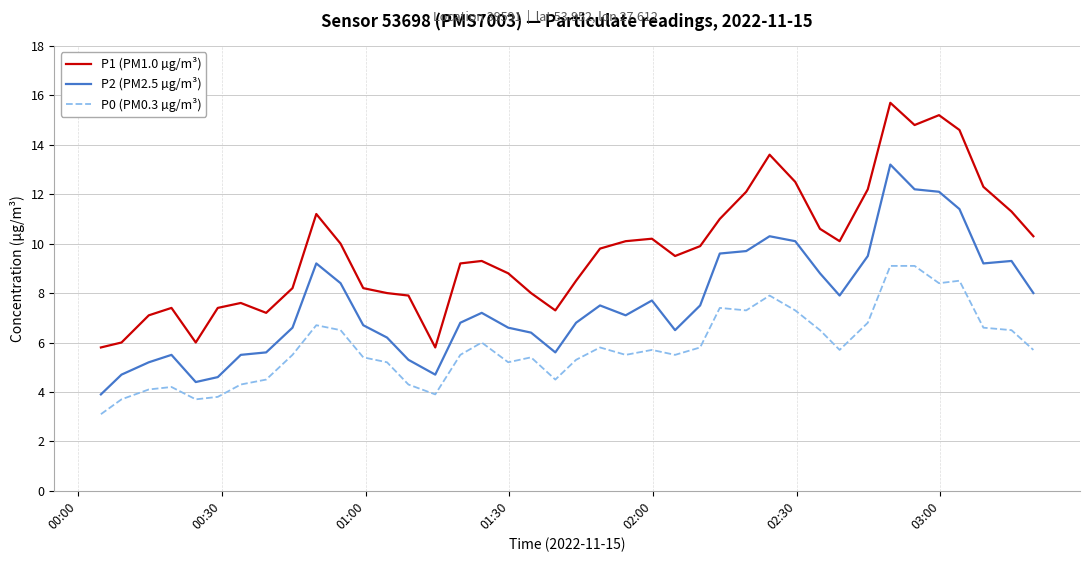

True or false: P0 (PM0.3 µg/m³) has more than 2 interior local peaks.

True